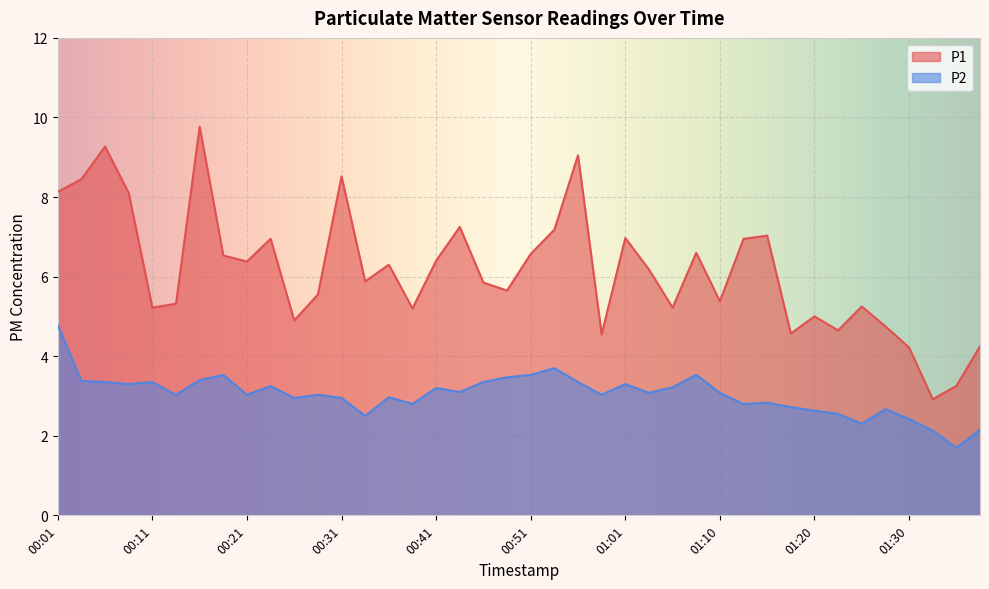

Where is the first local minimum for P1?

00:11